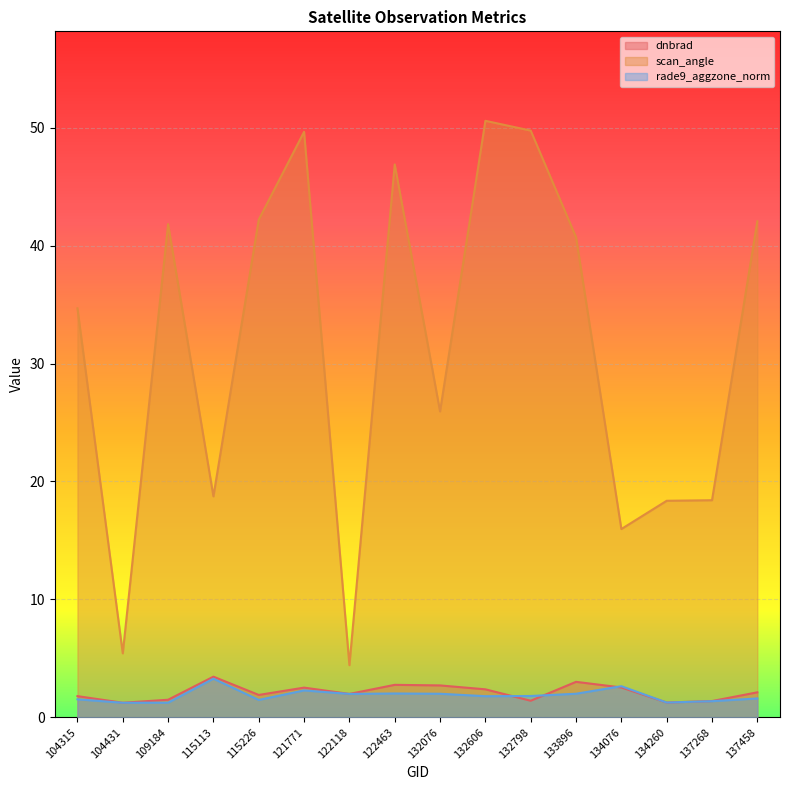

What is the value of the dnbrad point at the 2nd from the left?

1.2